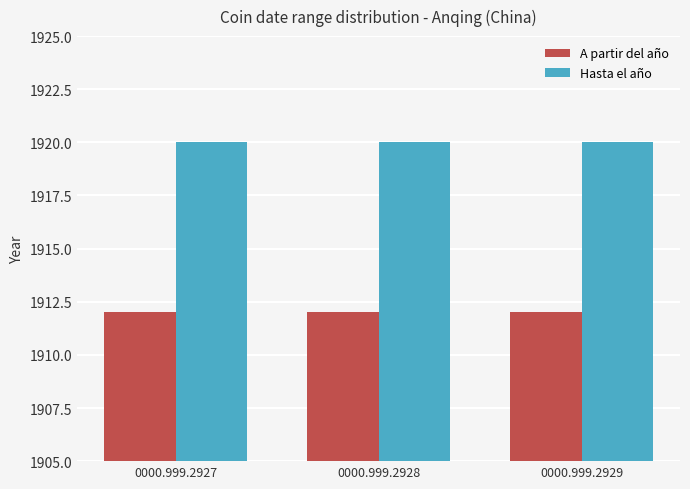

Reading right to left, transcribe all the data shown in this chart.

A partir del año: 1912	1912	1912
Hasta el año: 1920	1920	1920